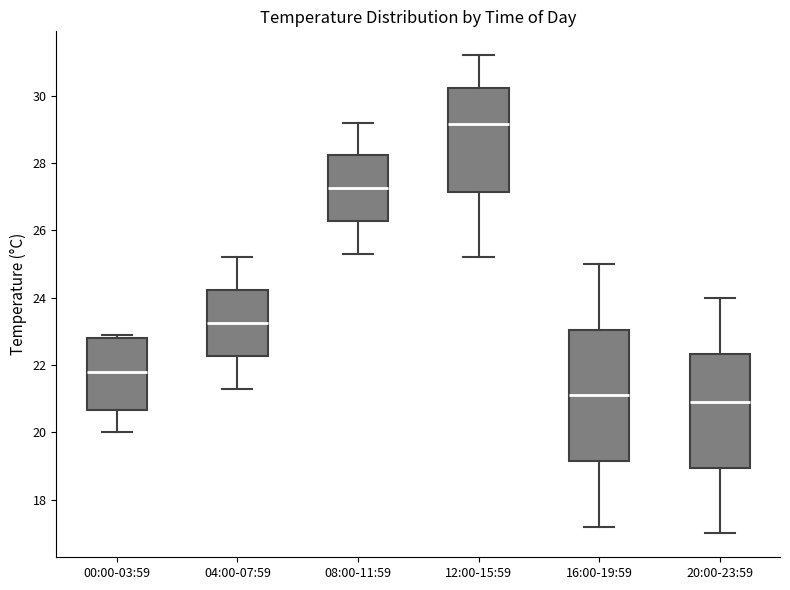

Reading left to right, transcribe this box plot: for each box, give where its median line is, the range the box spans, and where its two whiskers end, as read against the y-axis. The values are not printed on the chart, so give them approximately, as read against the axis.

00:00-03:59: median 21.8, box 20.6 to 22.8, whiskers 20.0 to 23.0
04:00-07:59: median 23.2, box 22.2 to 24.2, whiskers 21.4 to 25.2
08:00-11:59: median 27.2, box 26.2 to 28.2, whiskers 25.4 to 29.2
12:00-15:59: median 29.2, box 27.2 to 30.2, whiskers 25.2 to 31.2
16:00-19:59: median 21.2, box 19.2 to 23.0, whiskers 17.2 to 25.0
20:00-23:59: median 21.0, box 19.0 to 22.4, whiskers 17.0 to 24.0